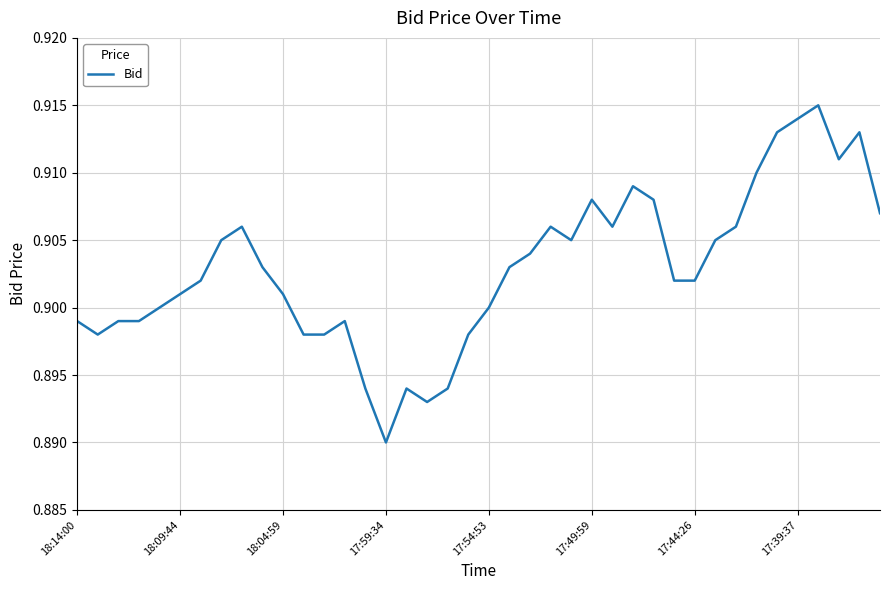

At which category does the data reach its first local peak?

8